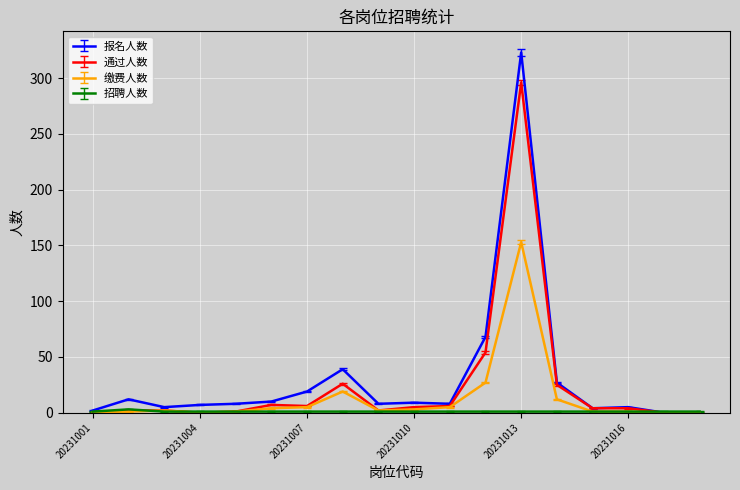

Which series has the widest spread of values?

报名人数